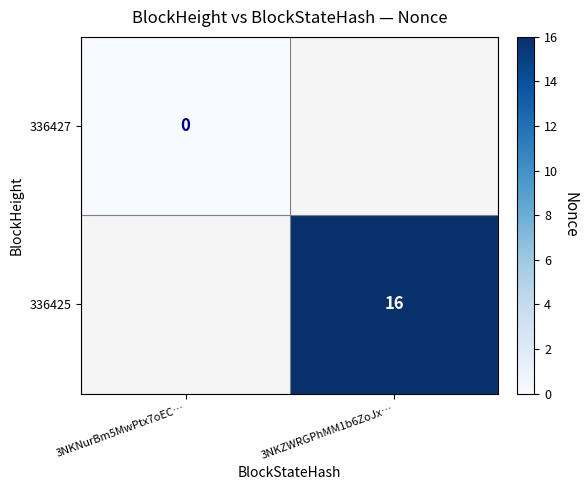

Is it true that 336425 equals 28 at 3NKZWRGPhMM1b6ZoJx…?

False